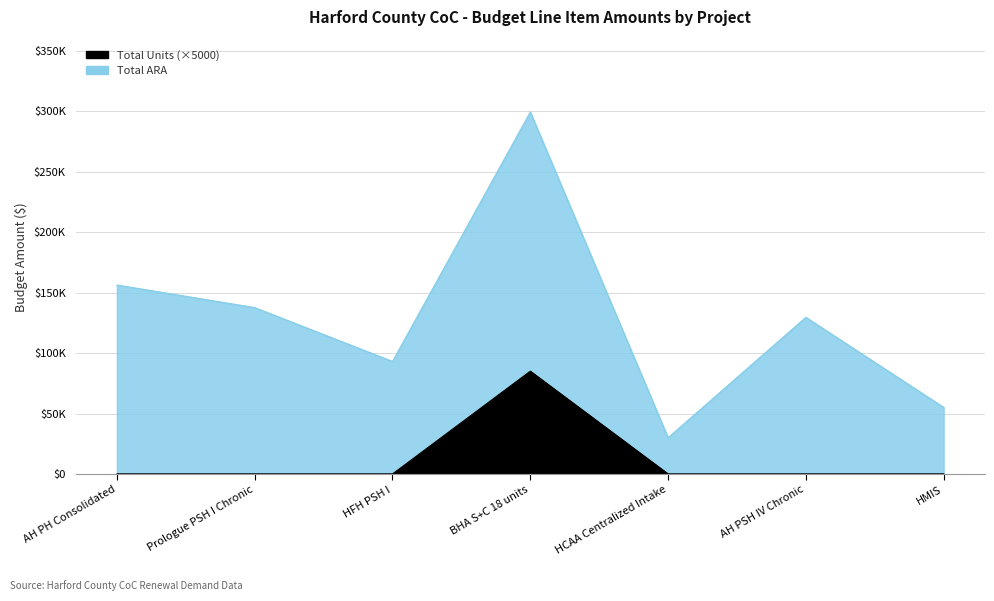

Does the chart have visible grid lines?

Yes